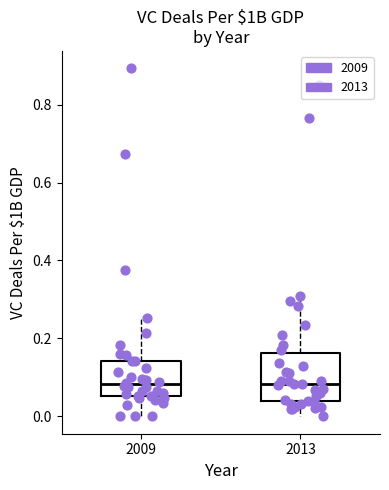

Which box is the tallest, from its lower edge to its upper edge?

2013